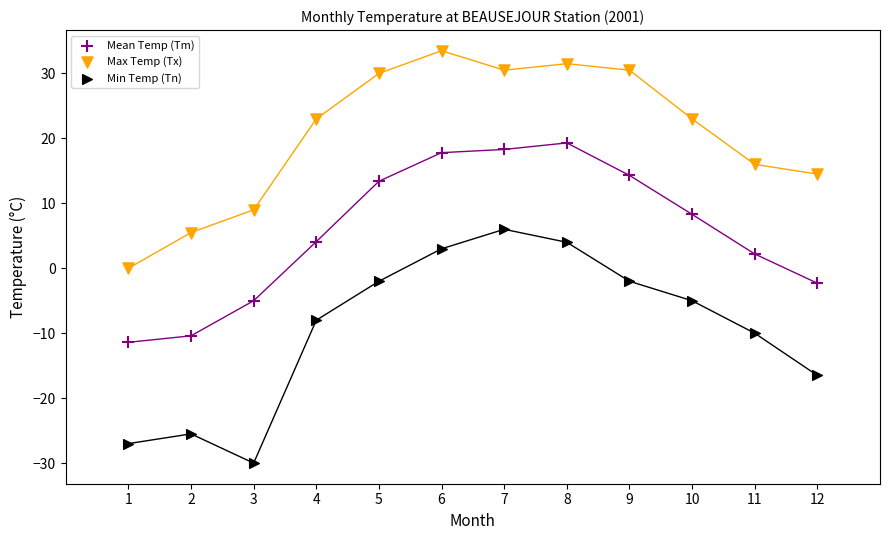

Which series has the widest spread of Y values?

Min Temp (Tn)